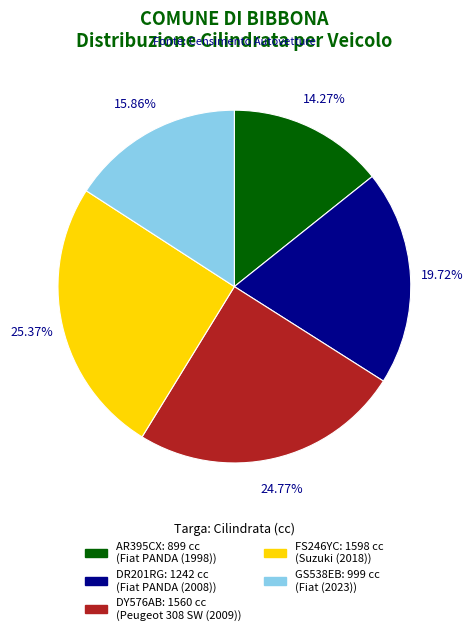

To the nearest percent, what is the difference between the largest and smallest slice percentages?

11%